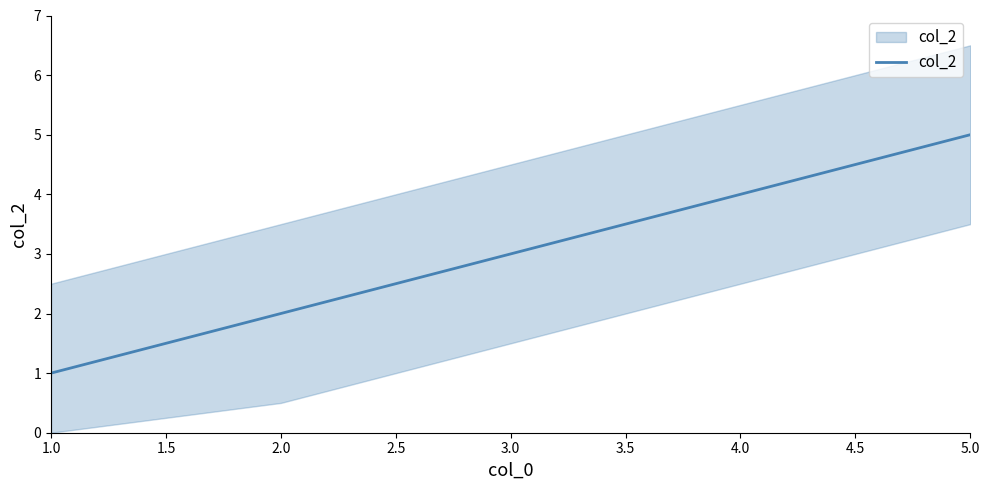

What is the smallest value displayed?

1